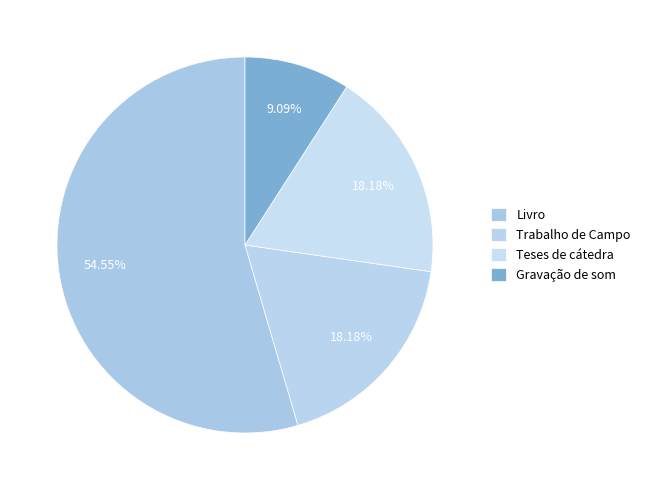

How many segments does this pie chart have?

4